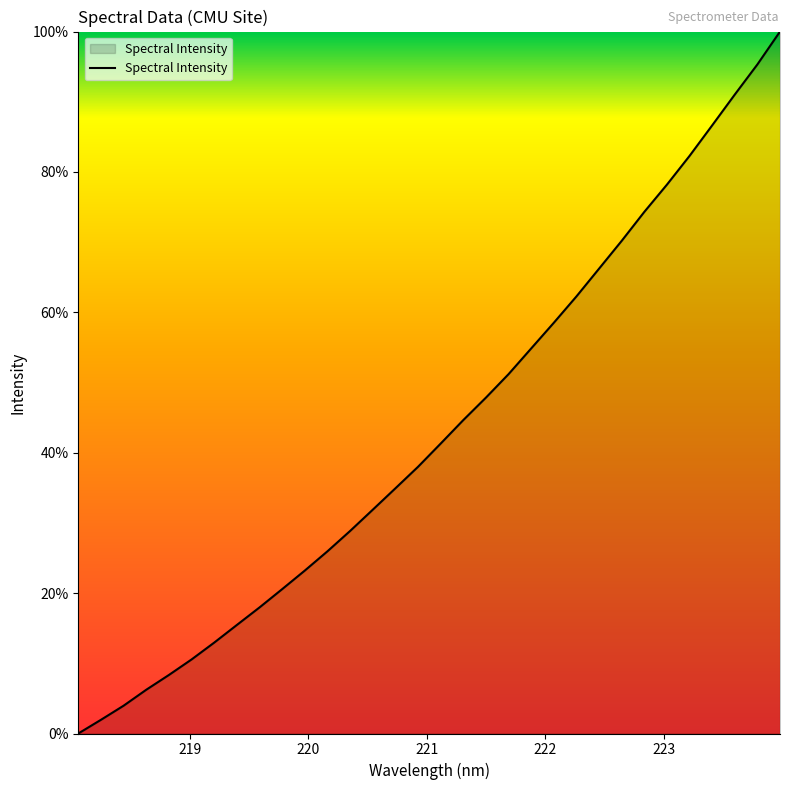

What is the maximum value shown in the chart?

100.0